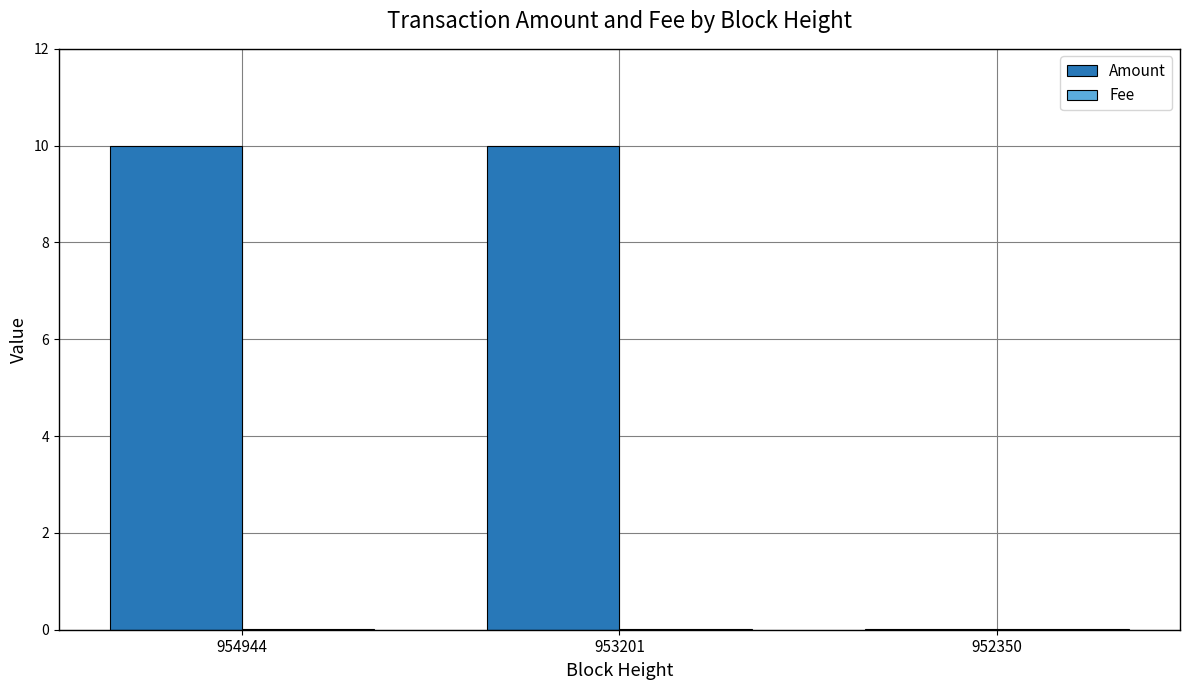

How many groups of bars are there?

3